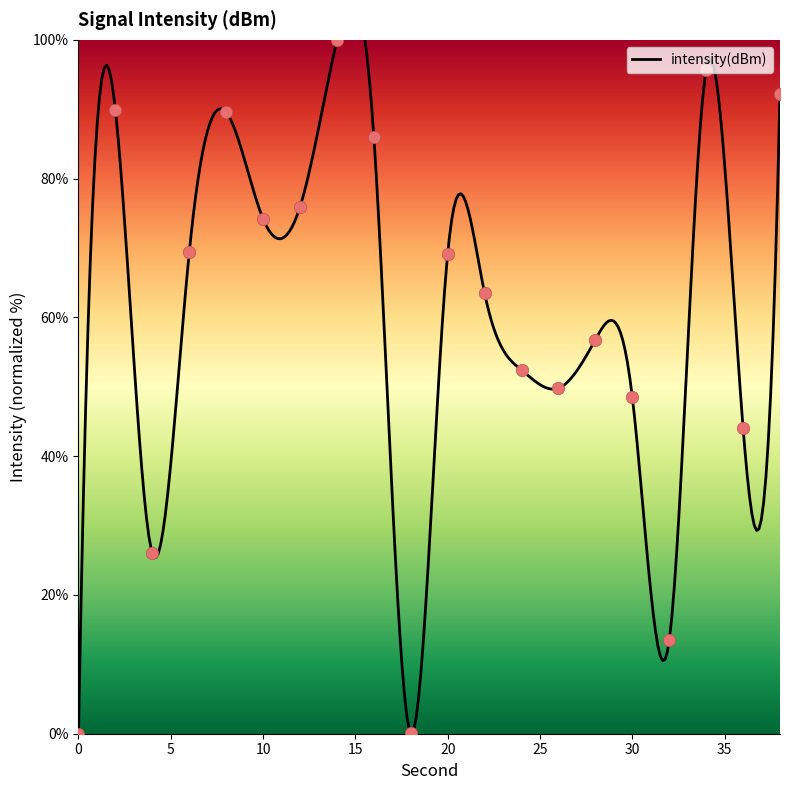

Approximately how many times larger is the value at 16 compared to 14?

0.9